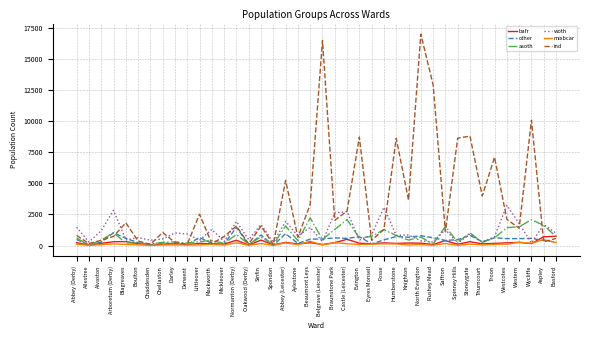

What is the greatest value displayed?

16999